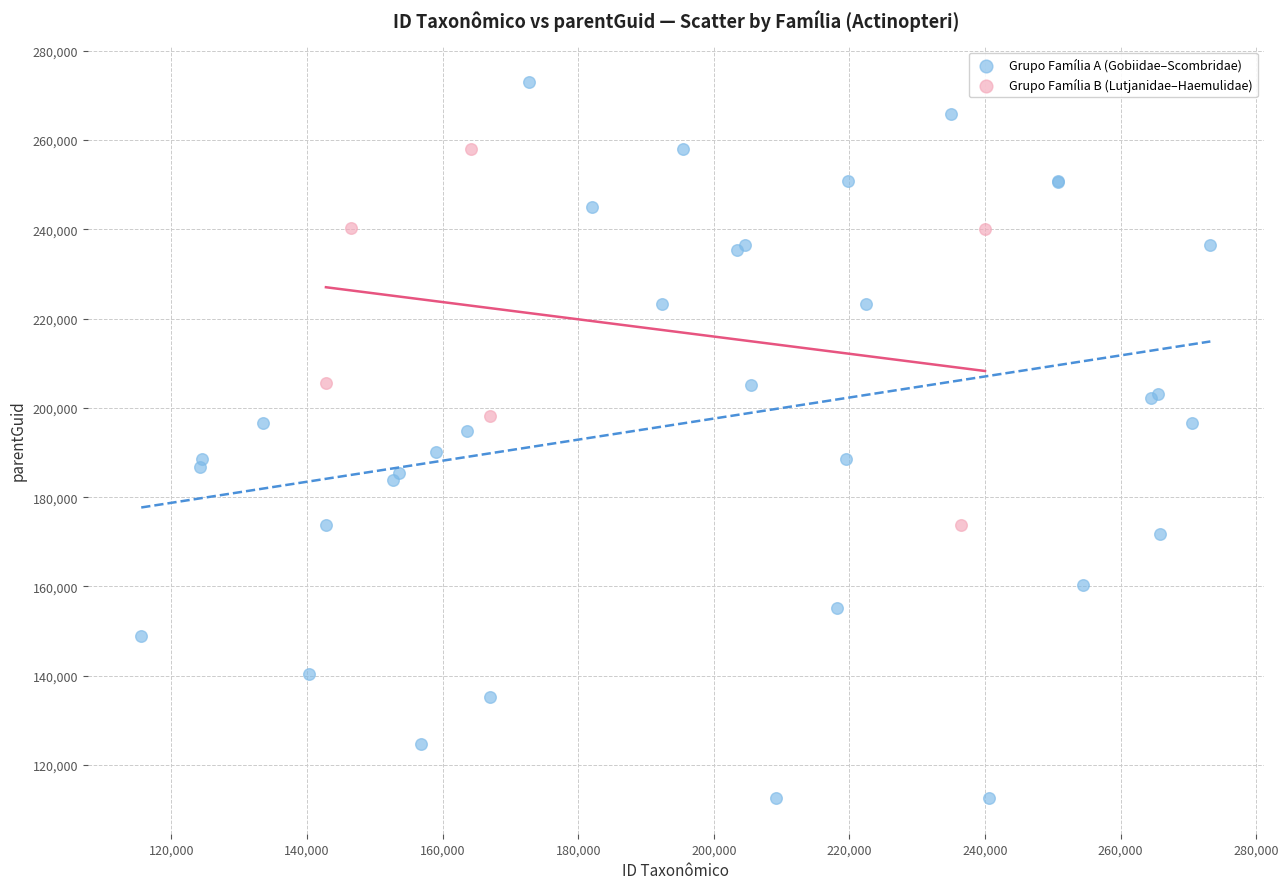

Which series contains the lowest Y value?

Grupo Família A (Gobiidae–Scombridae)